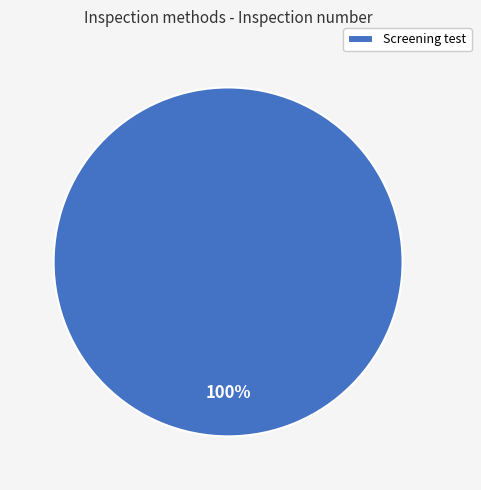

The Screening test slice represents 100% of the pie. True or false?

True